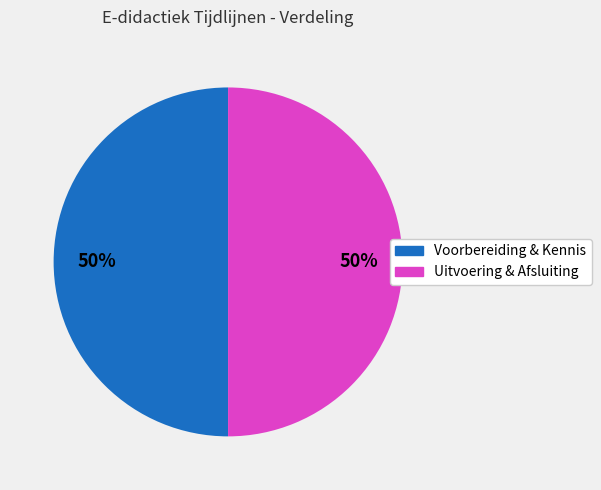

To the nearest percent, what is the average slice percentage?

50%